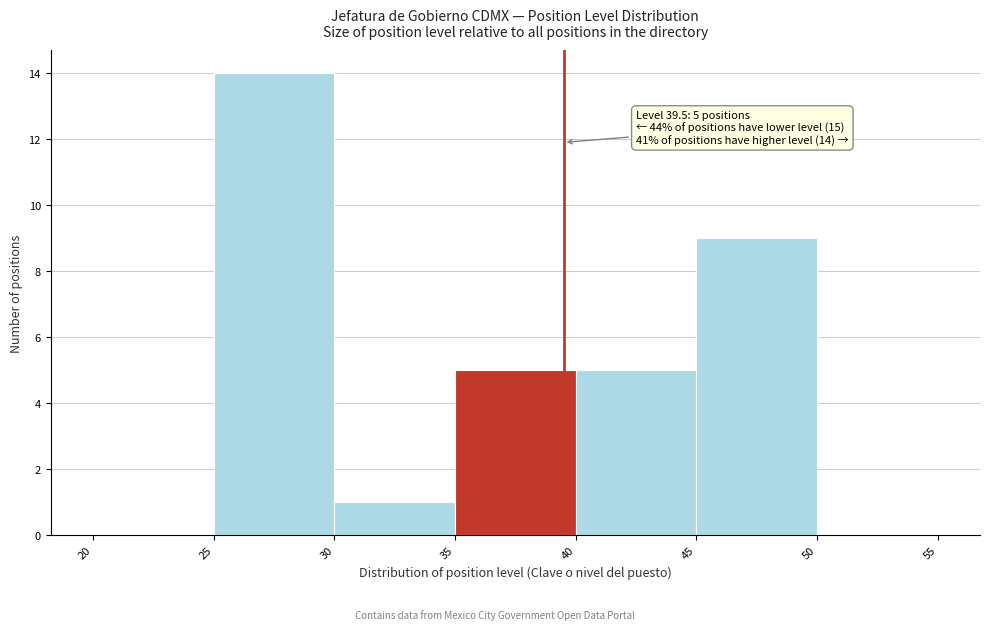

Over which range of the x-axis is the bar tallest?

25 to 30